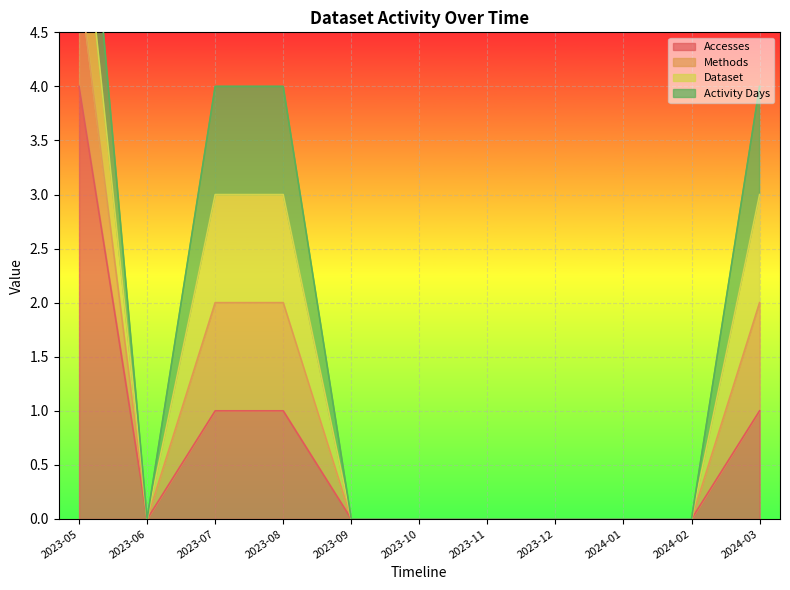

Does the chart display data point markers on the line(s)?

No